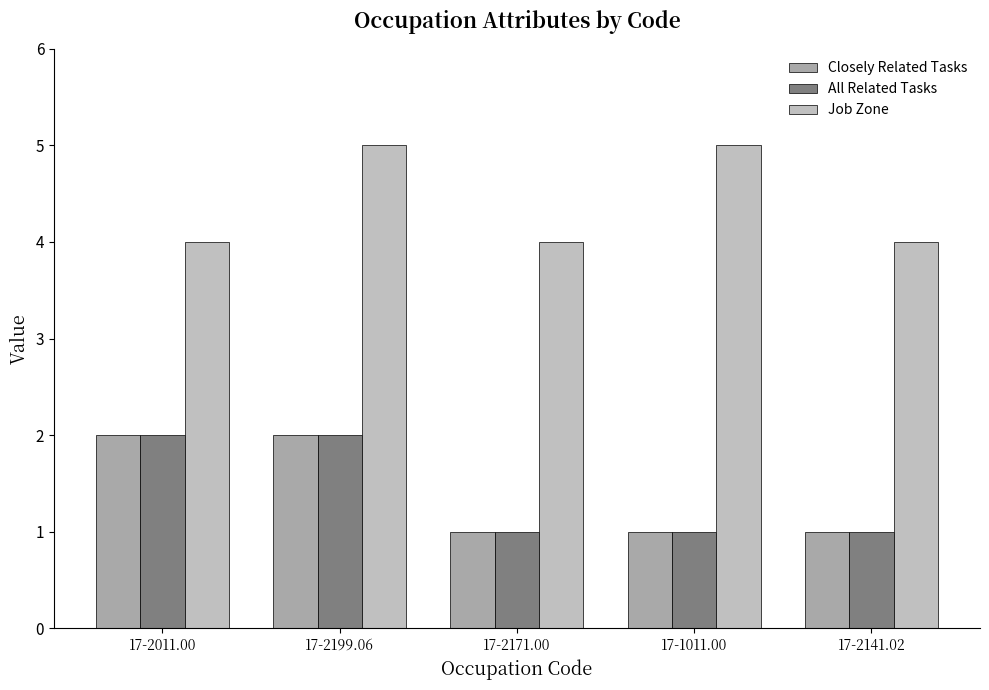

The All Related Tasks series shows 1 at 17-2171.00. True or false?

True